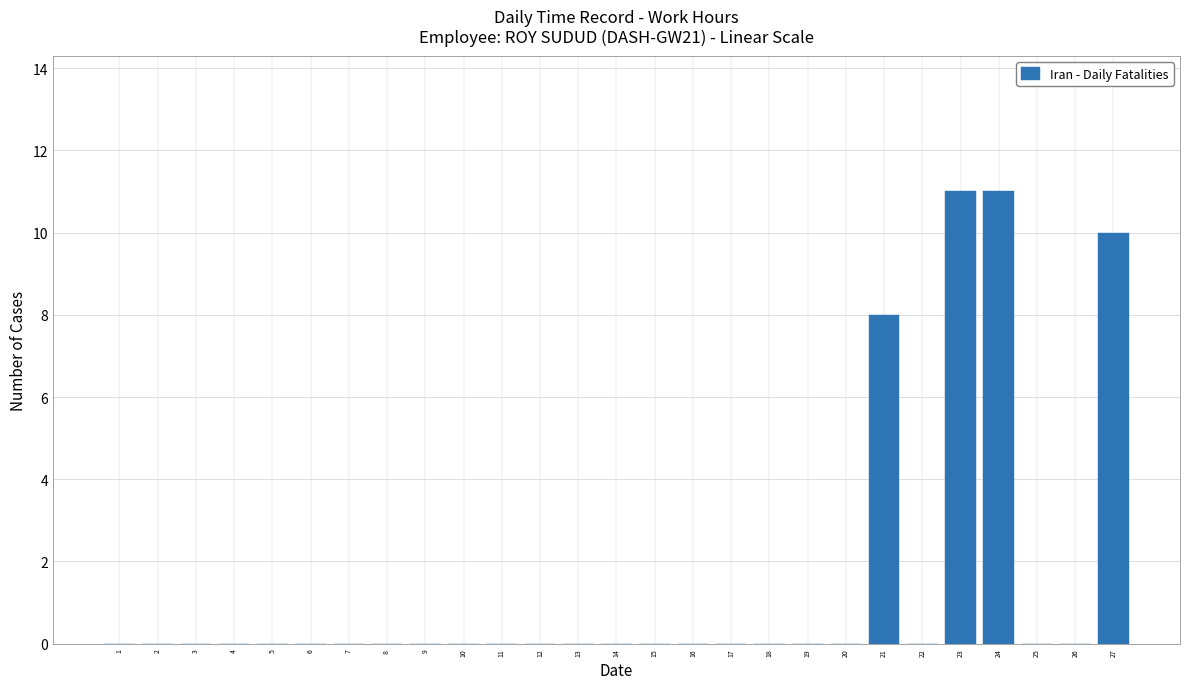

Is it true that the value at 26 is 0?

True